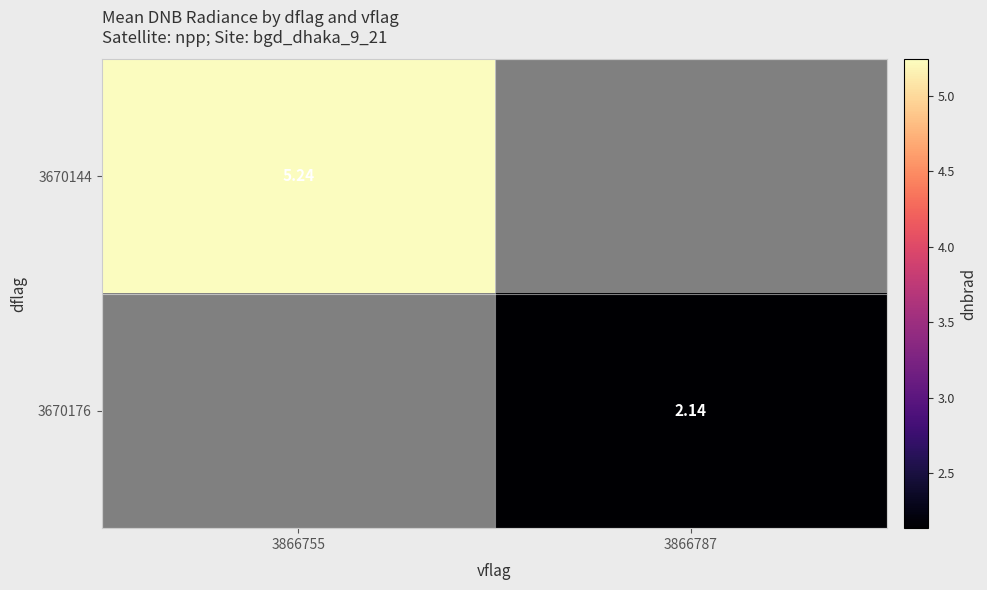

What is the lowest value of the 3670144 series?

5.2